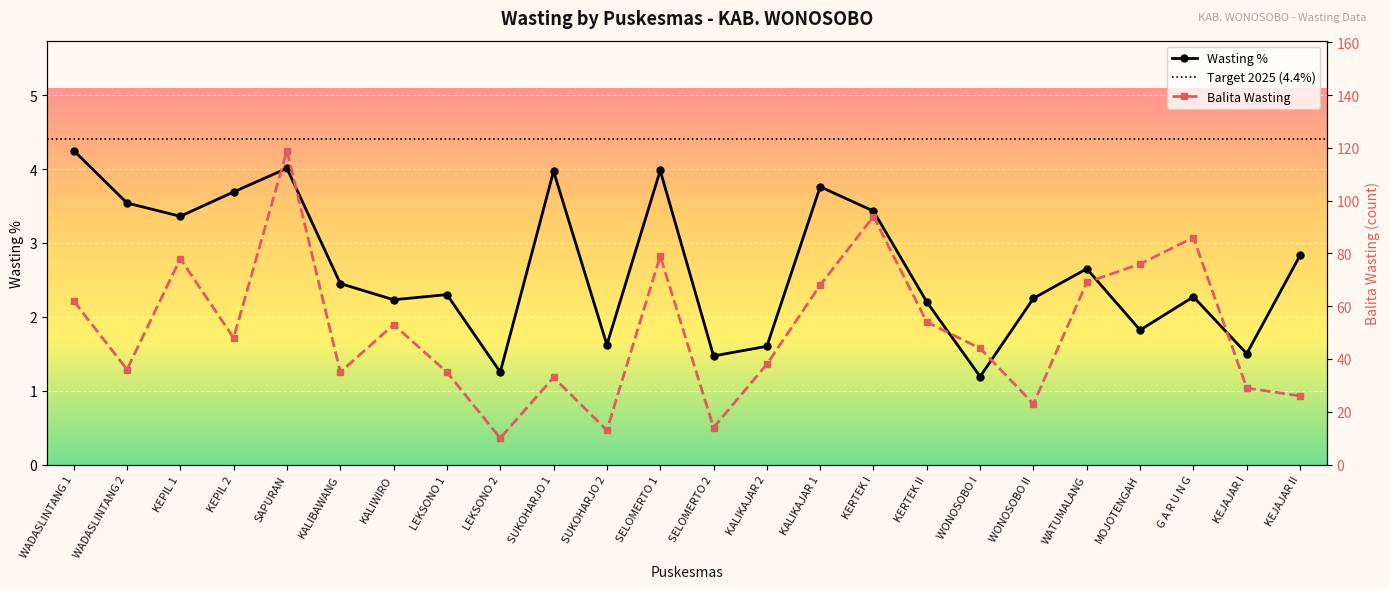

Is it true that Balita Wasting equals 22.0 at SELOMERTO 2?

False